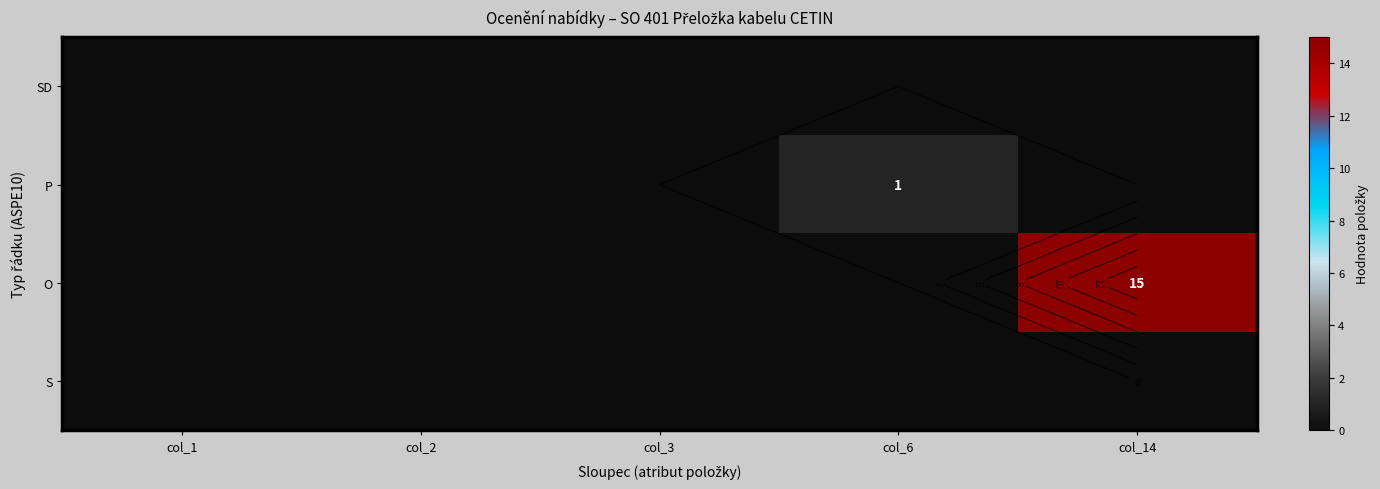

Is the value of O at col_14 greater than the value of P at col_6?

Yes